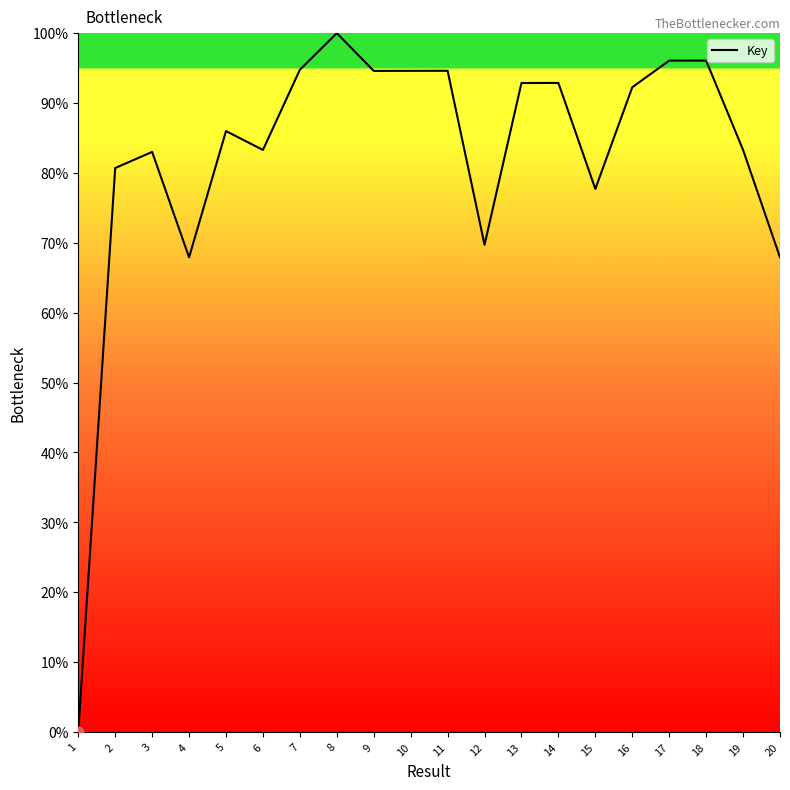

What is the ratio of the value at 7 to the value at 17?

1.0